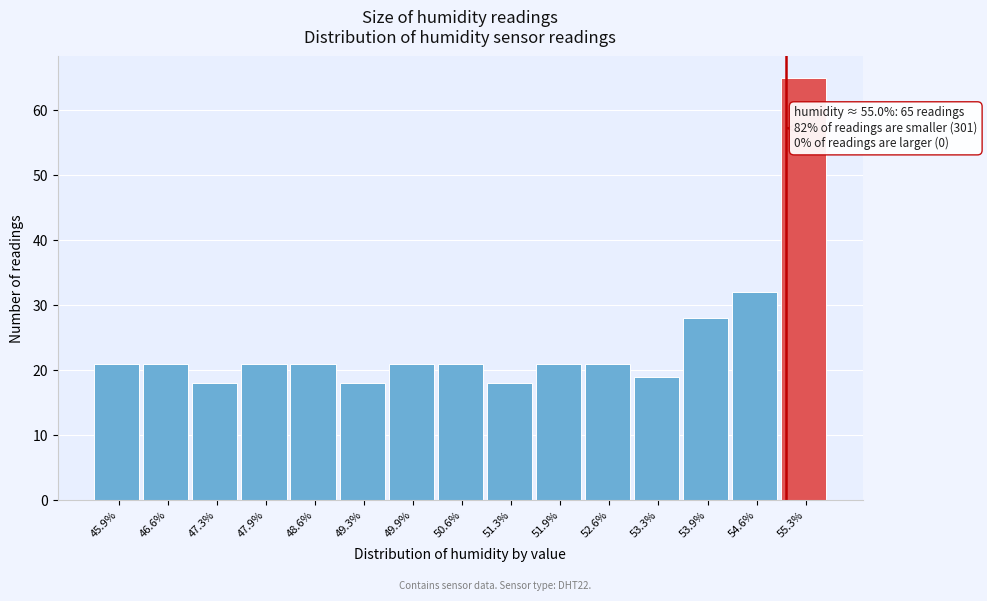

Over which range of the x-axis is the bar tallest?

54.9 to 55.6